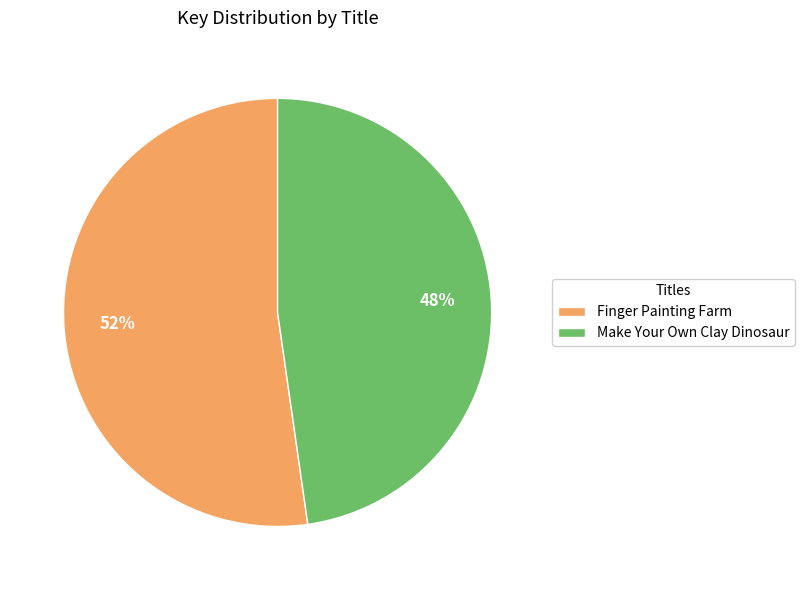

Is it true that Make Your Own Clay Dinosaur is 39% of the pie?

False